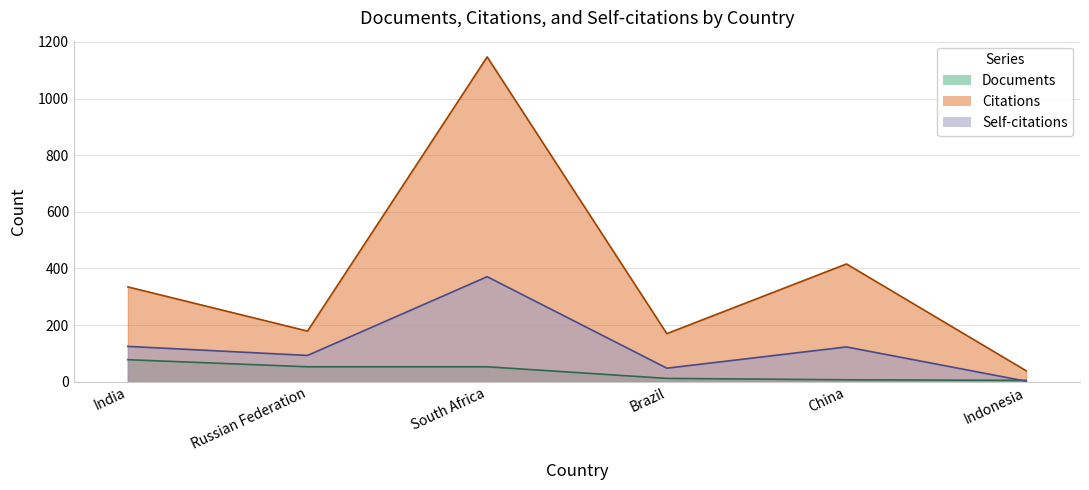

True or false: Documents and Citations intersect in this chart.

False